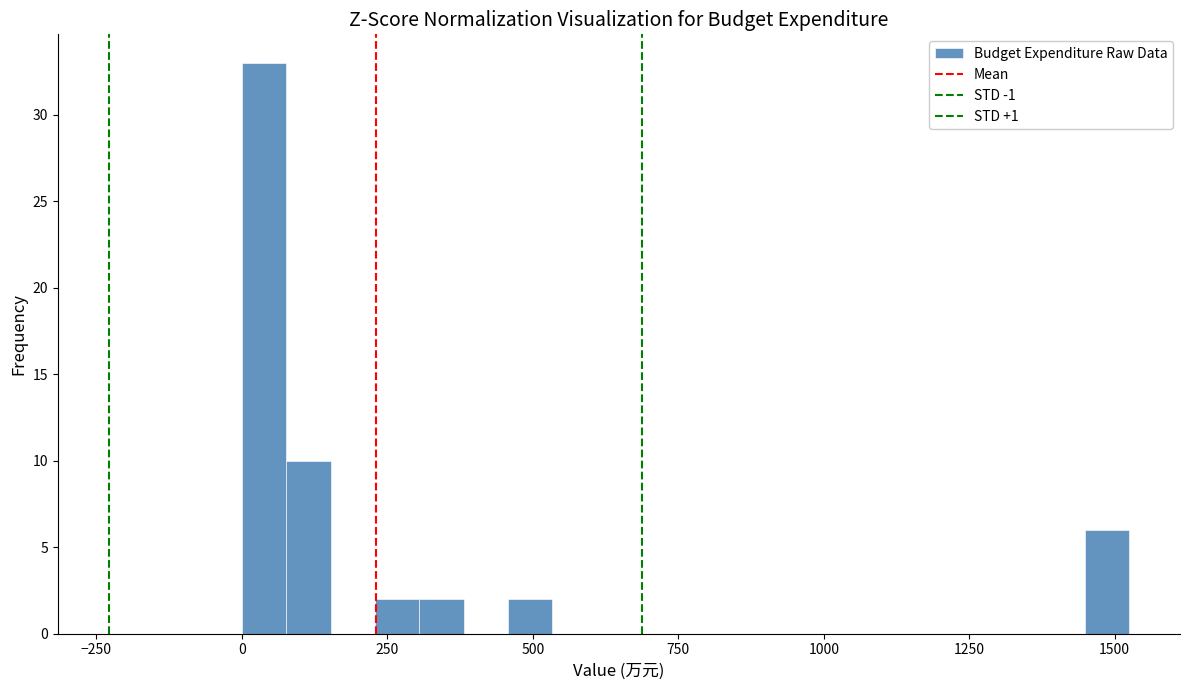

Around what value on the x-axis is the tallest bar? Give the approximate position of its centre, as read against the axis.

50